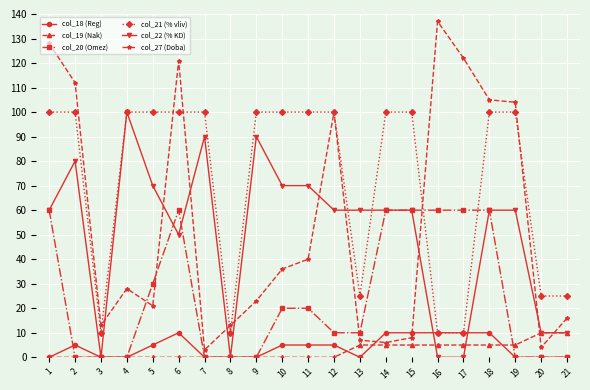

The col_20 (Omez) series shows 37 at 14. True or false?

False